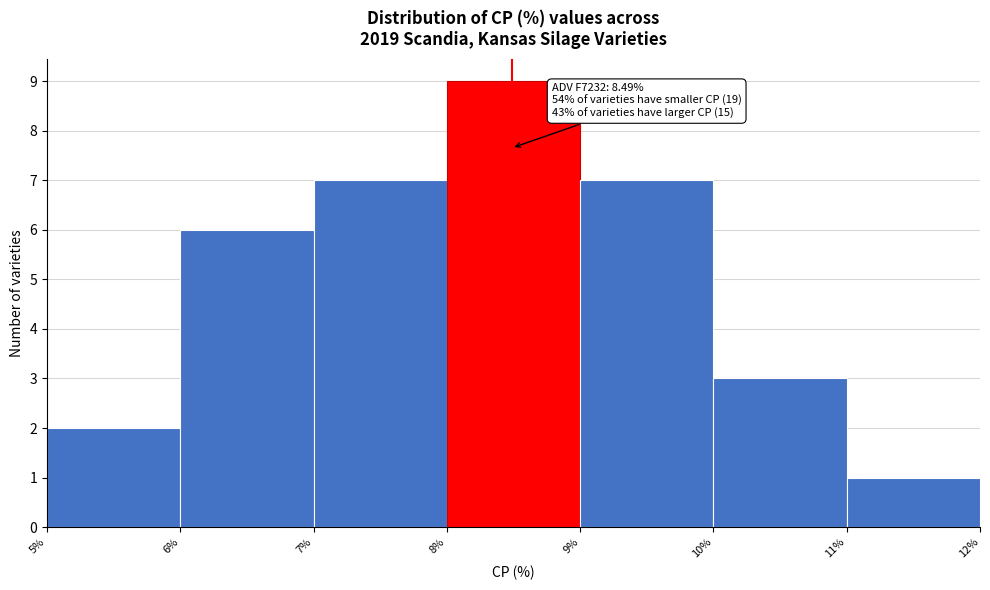

Which range on the x-axis has the tallest bar?

8% to 9%